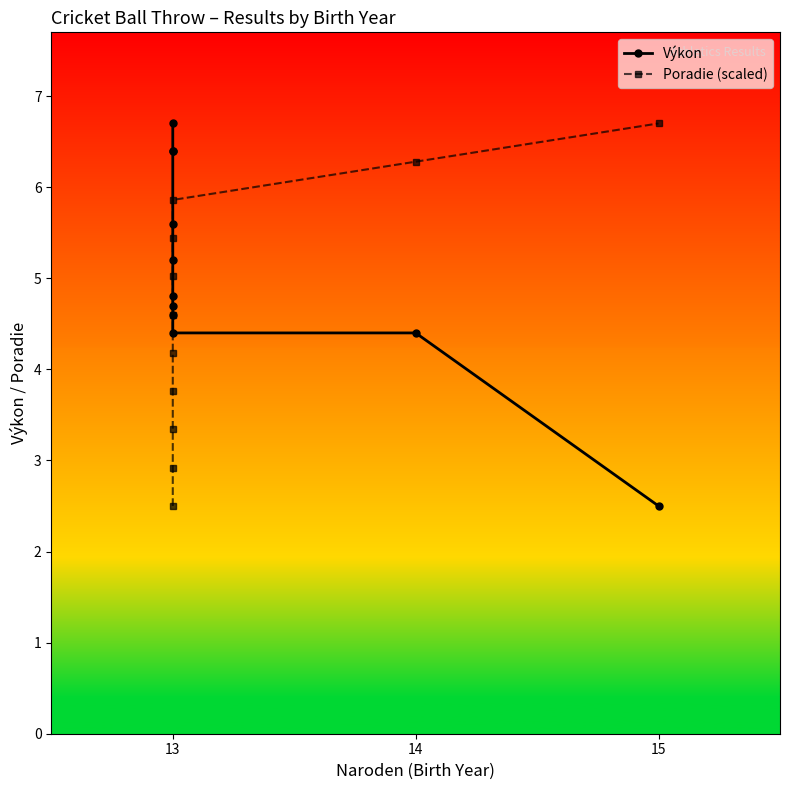

At which label does Poradie (scaled) reach its minimum?

13